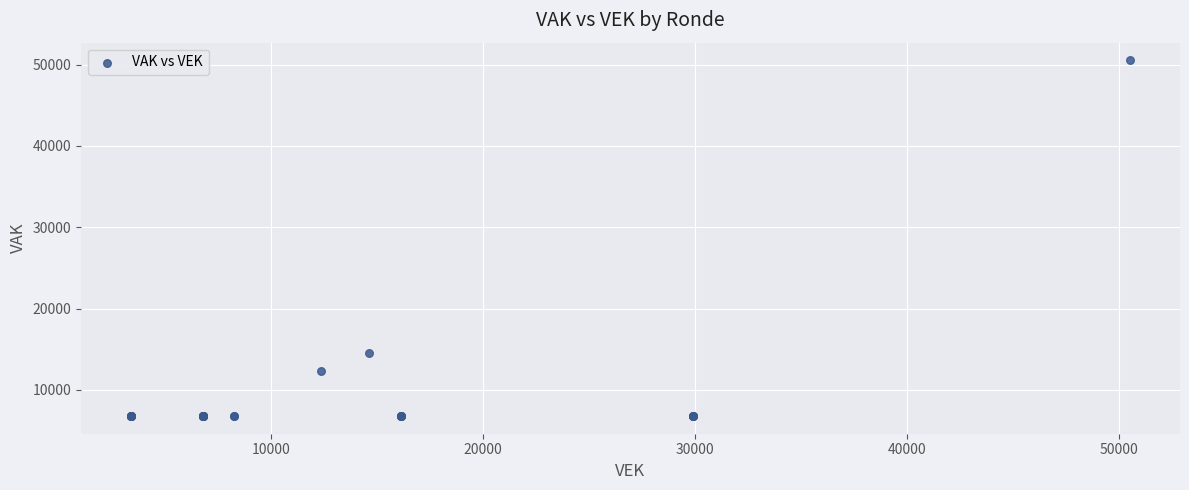

What Y value in the scatter plot is closest to 28651?

14595